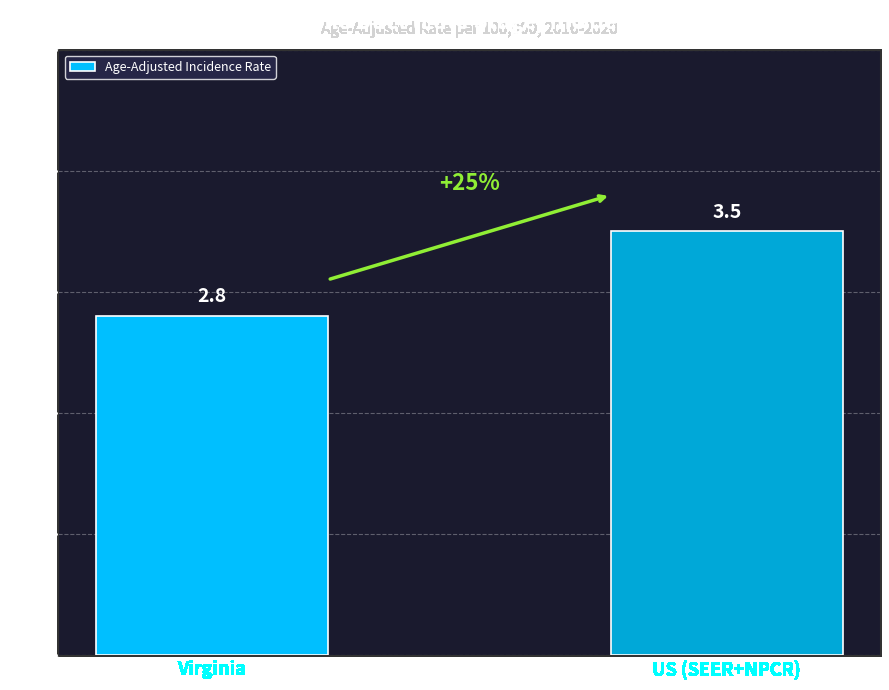

Which has a higher value, Virginia or US (SEER+NPCR)?

US (SEER+NPCR)